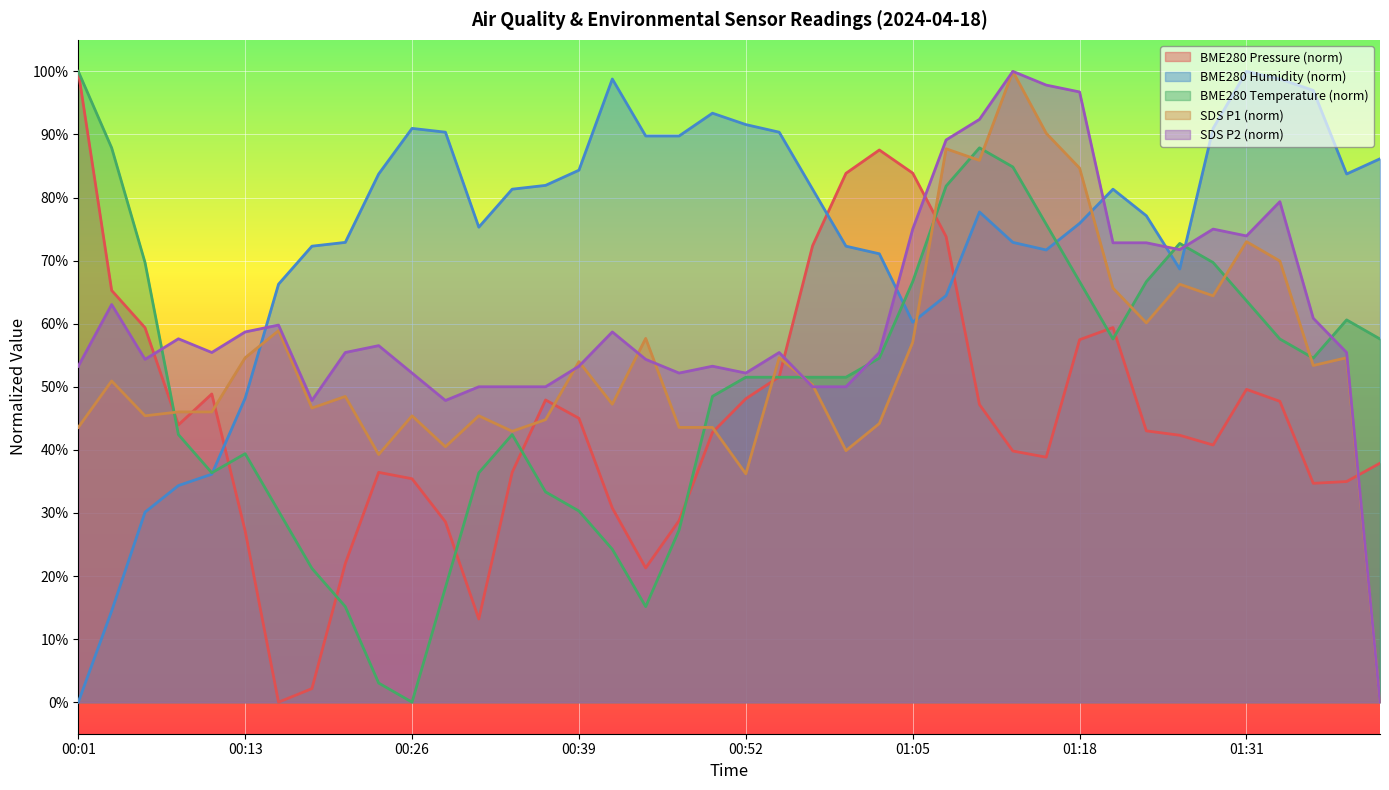

Is it true that SDS_P1 equals 62.9 at 01:02?

False